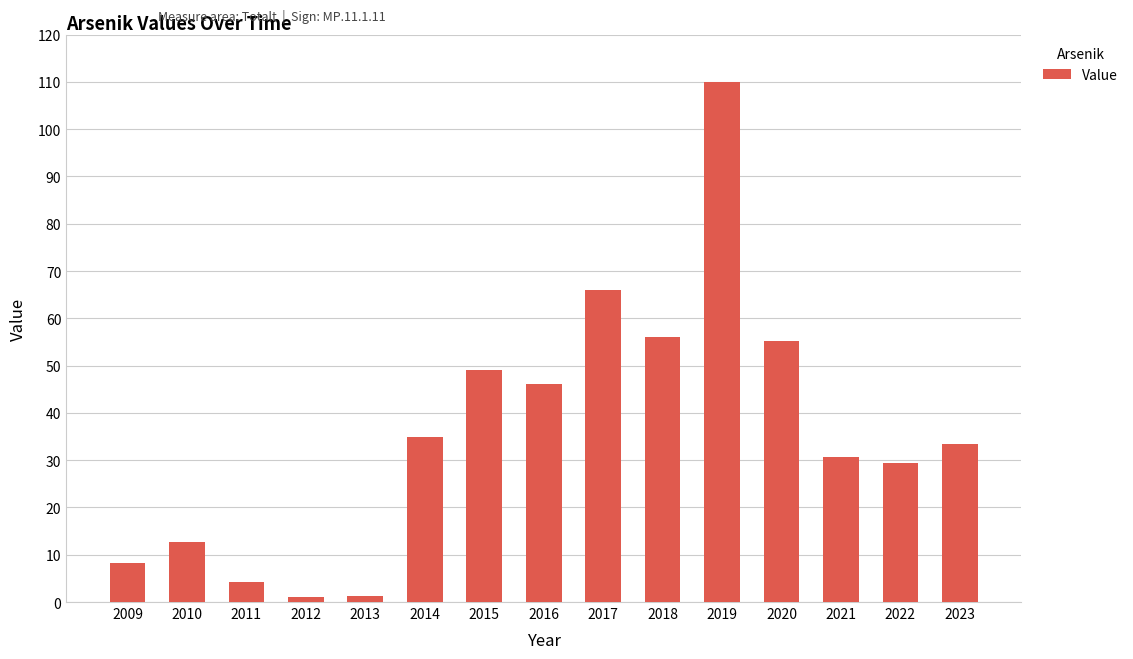

What is the sum of all values?

538.2